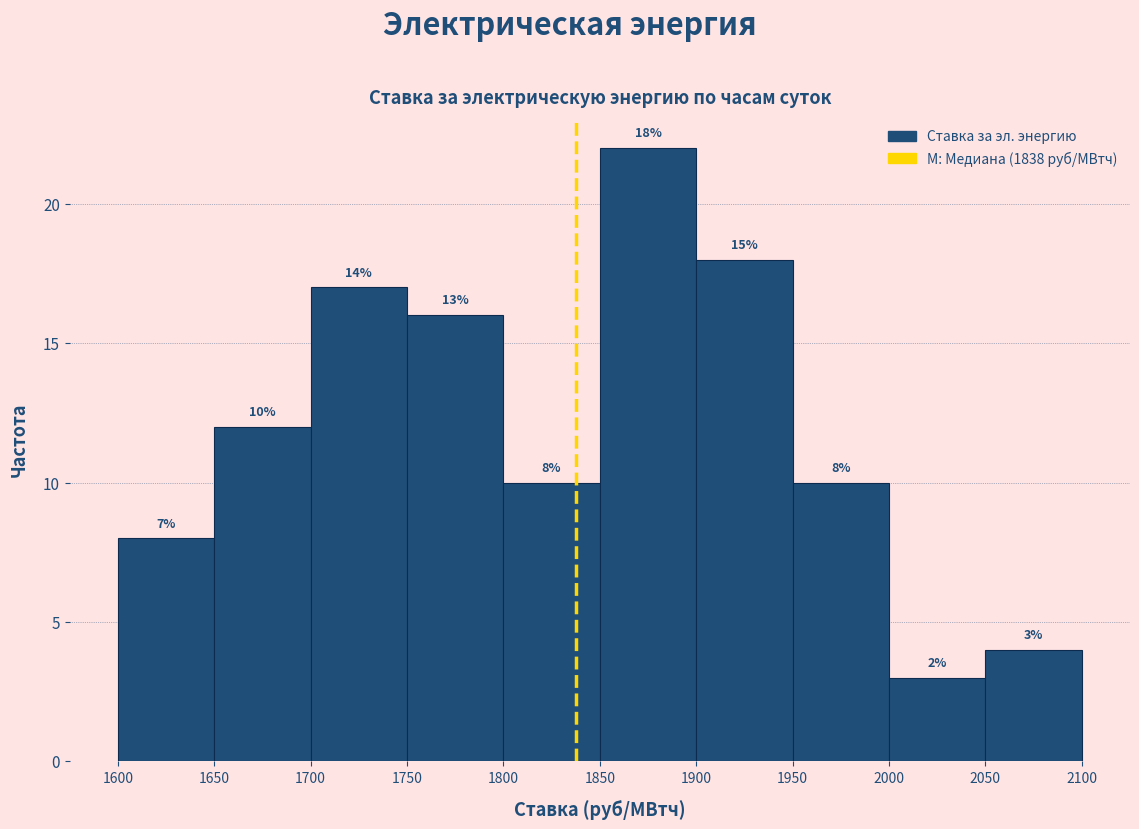

Over which range of the x-axis is the bar tallest?

1850 to 1900